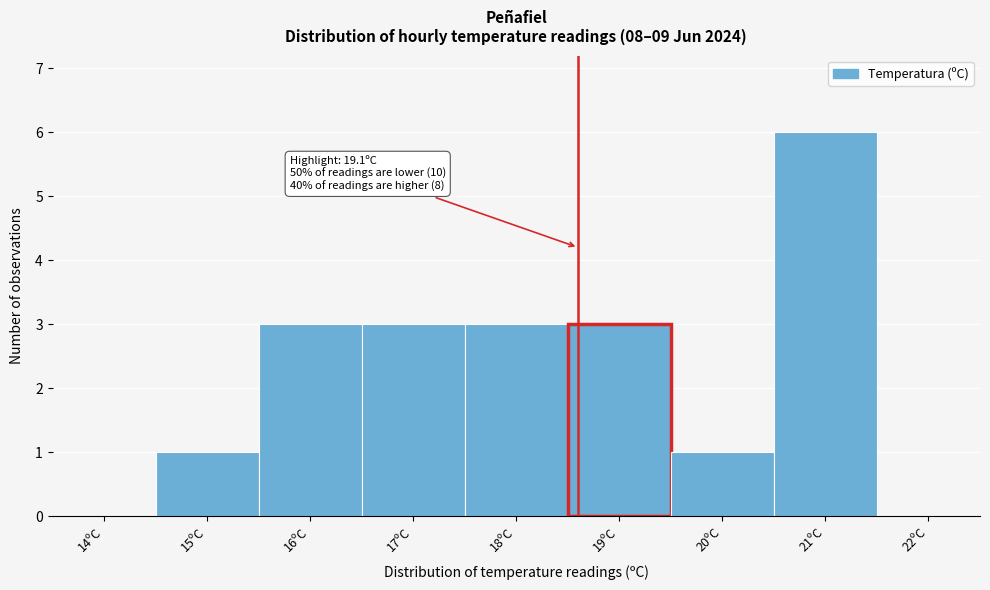

Reading right to left, what are all the values shown in this chart?

22ºC=0	21ºC=6	20ºC=1	19ºC=3	18ºC=3	17ºC=3	16ºC=3	15ºC=1	14ºC=0